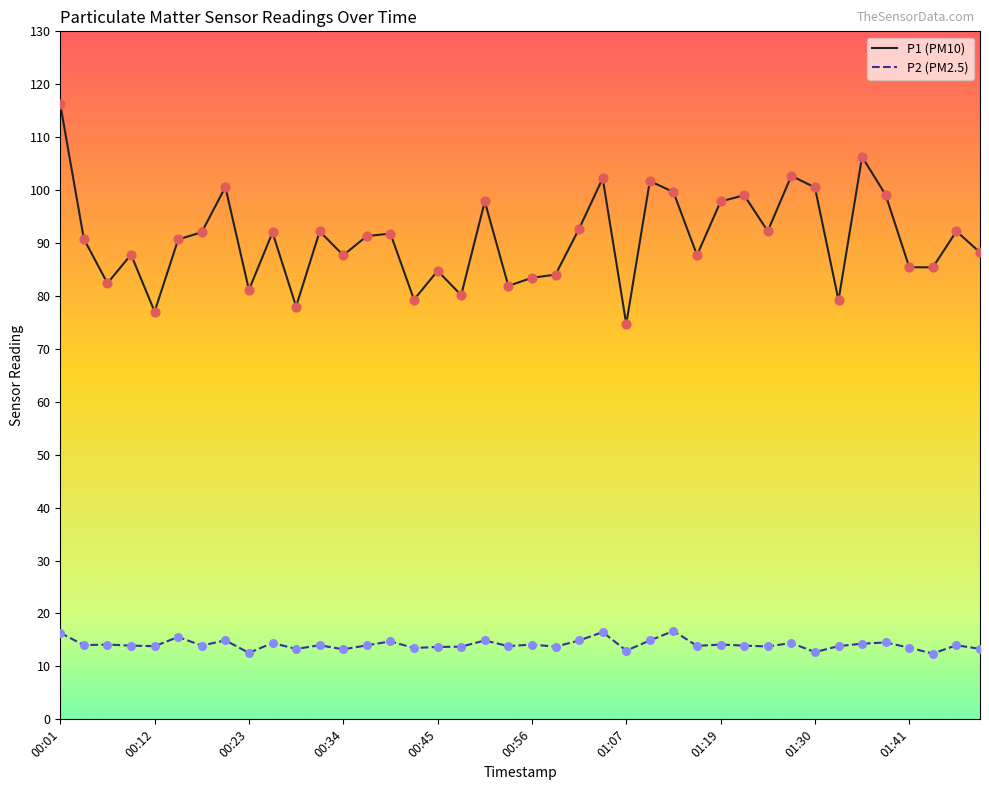

What is the maximum value shown in the chart?

116.2